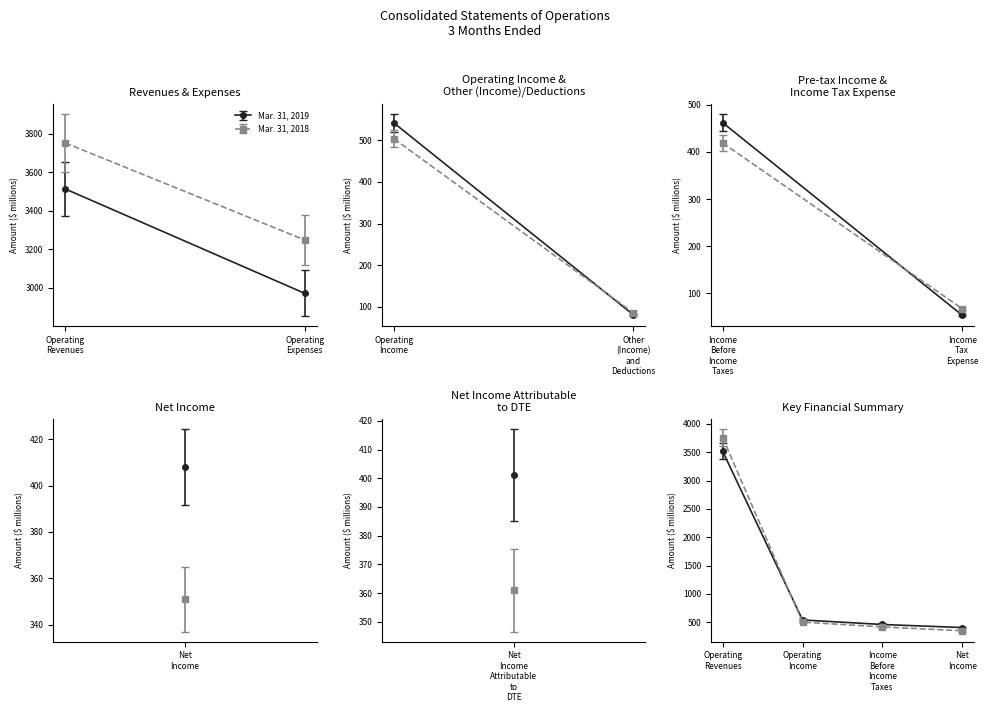

How many lines are shown in the chart?

2